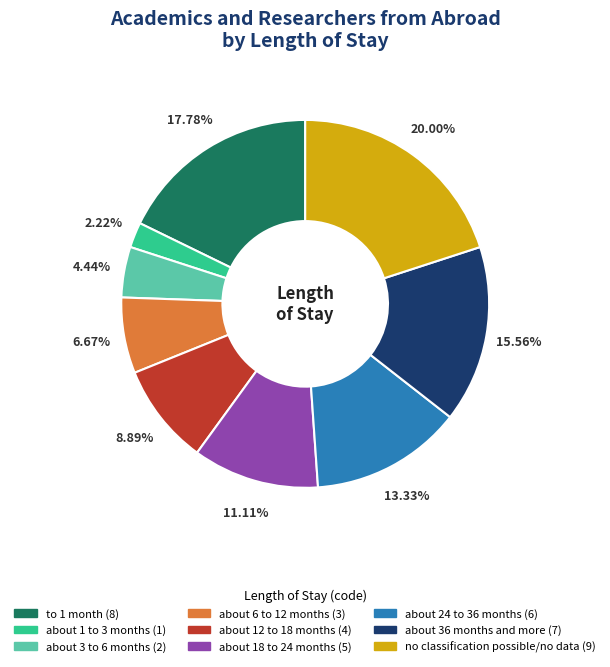

Between about 24 to 36 months (6) and about 12 to 18 months (4), which is larger?

about 24 to 36 months (6)